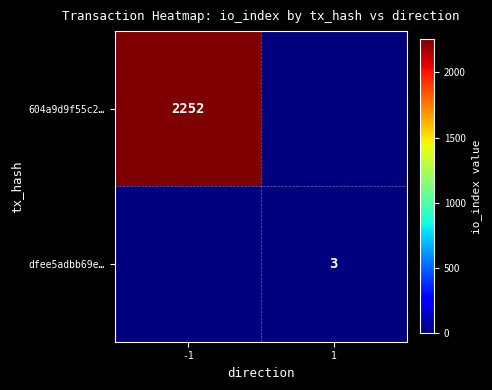

Rank the series at 1 from highest to lowest value.

dfee5adbb69e…, 604a9d9f55c2…